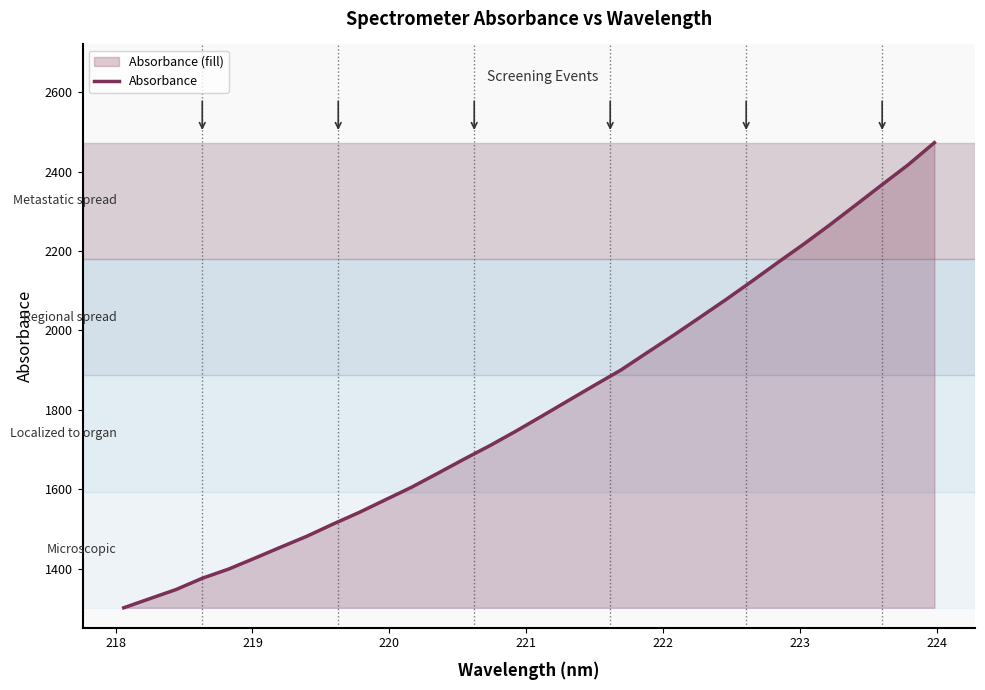

What is the greatest value displayed?

2472.8